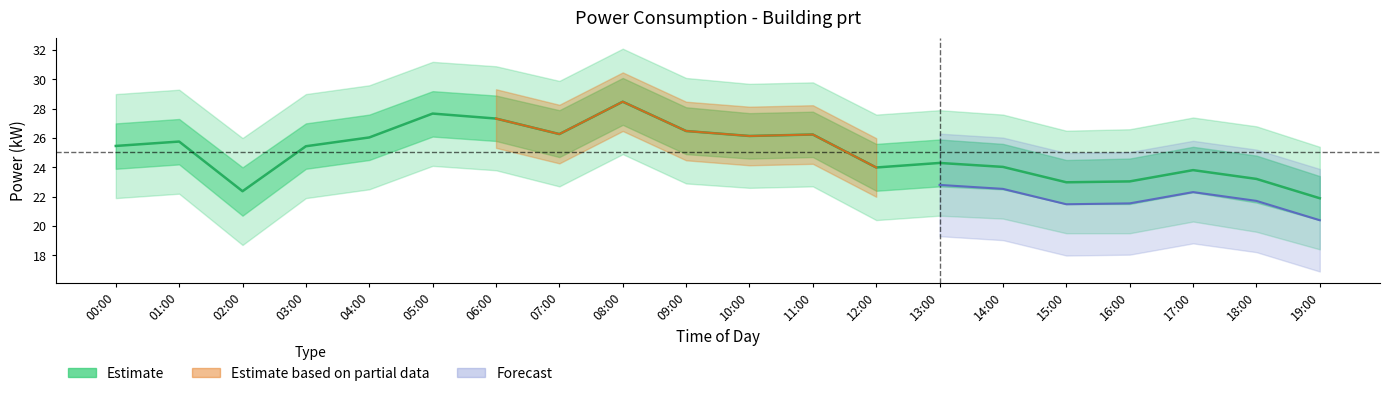

Between 09:00 and 16:00, which is larger?

09:00